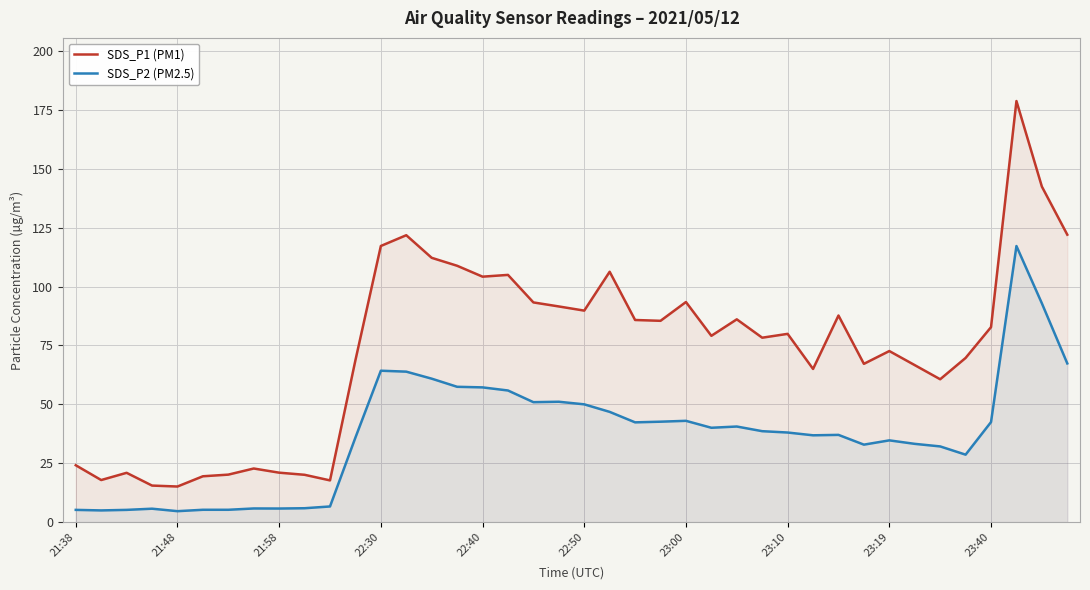

How many distinct data groups are displayed?

2